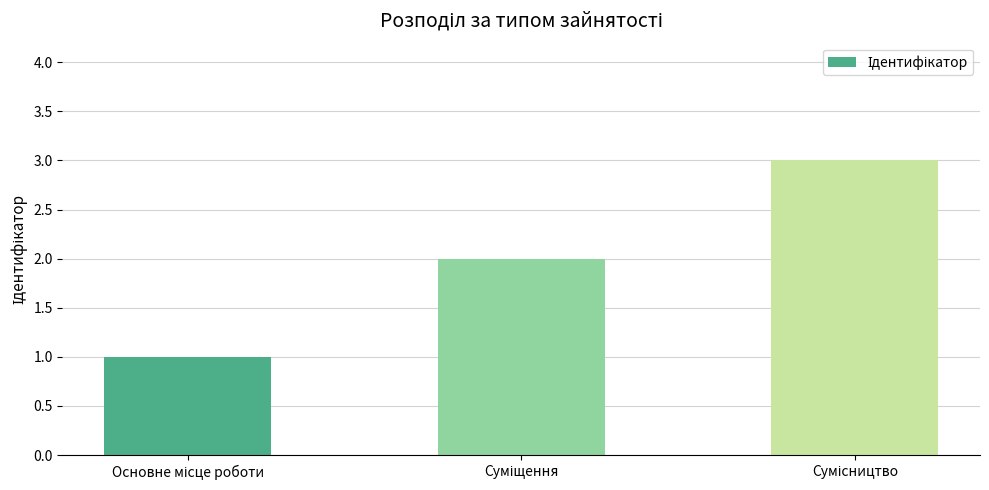

What is the sum of all values?

6